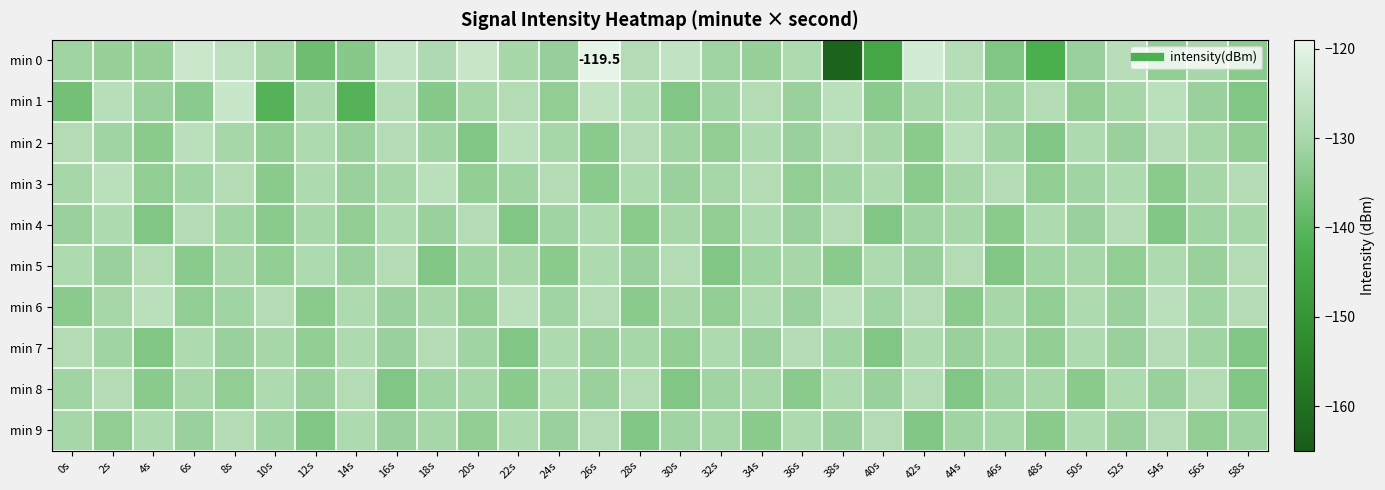

Where is min 2 nearest to the value -131?

2s